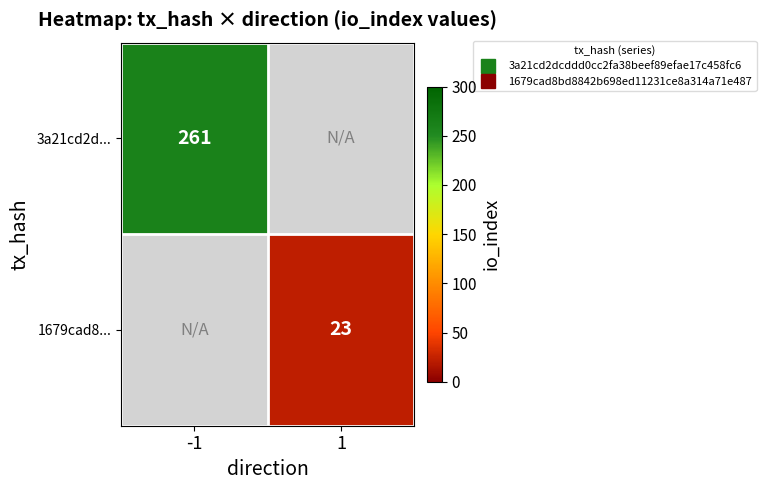

What is the maximum value shown in the chart?

261.0